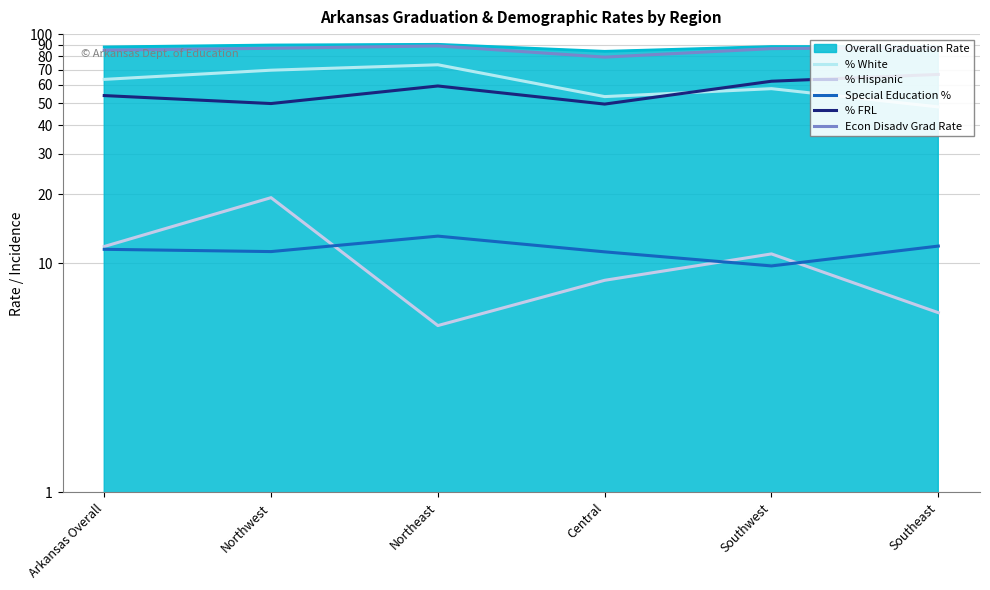

How many categories are shown in the chart?

6